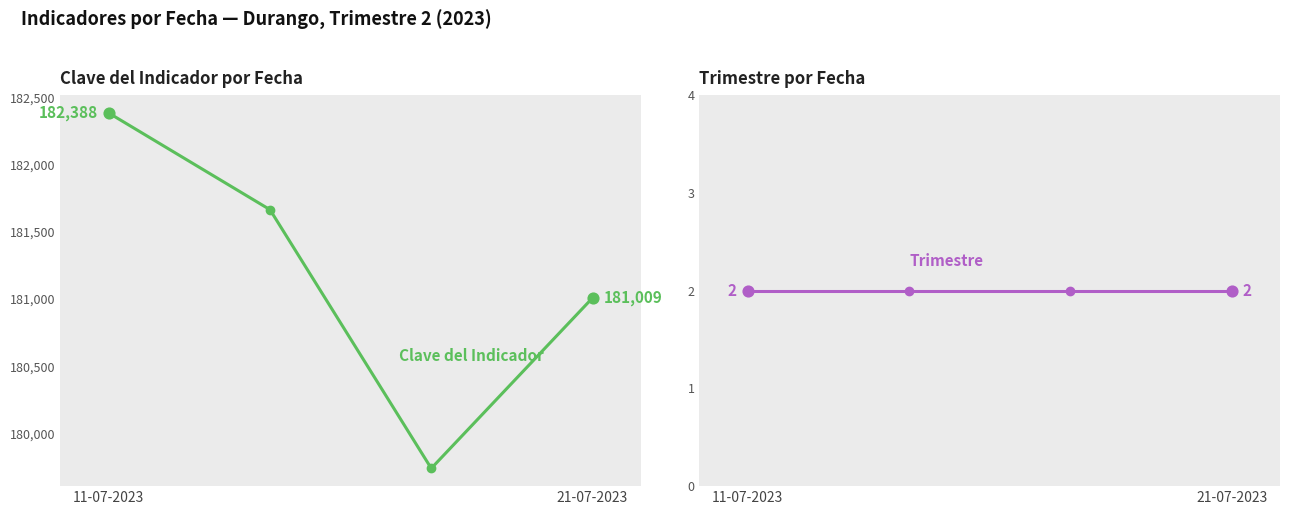

What are all the series names shown in the legend?

Clave del Indicador, Trimestre